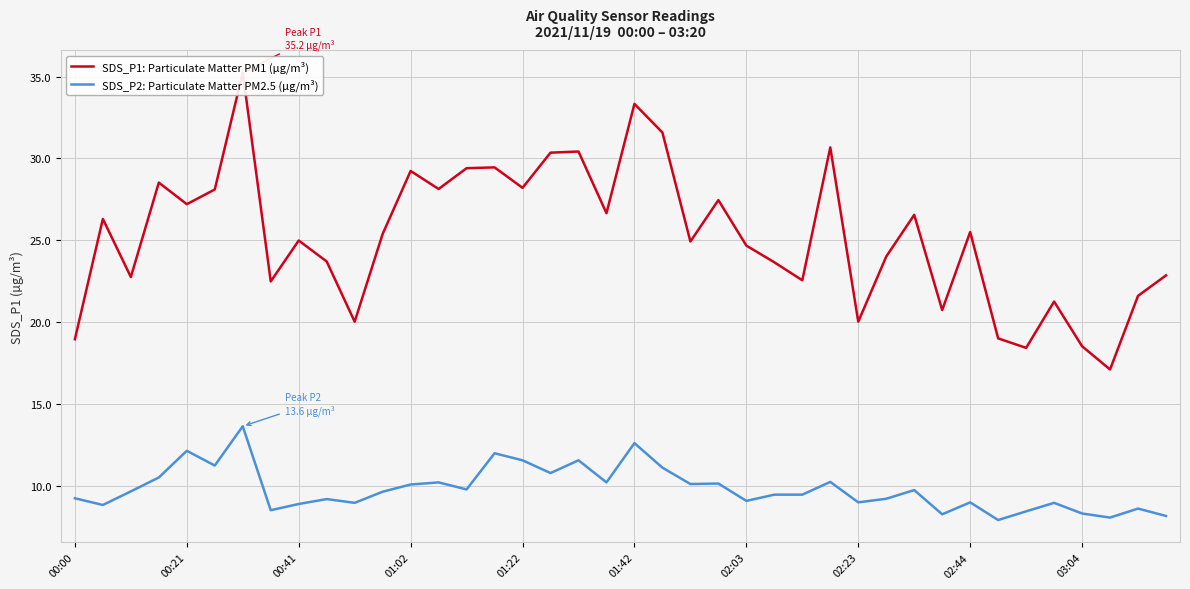

Count the number of categories in the chart.

40